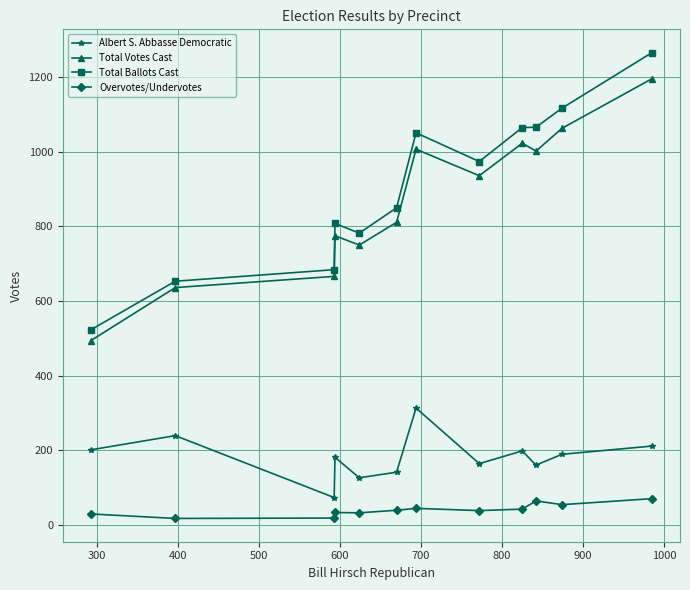

True or false: Overvotes/Undervotes and Albert S. Abbasse Democratic intersect in this chart.

False